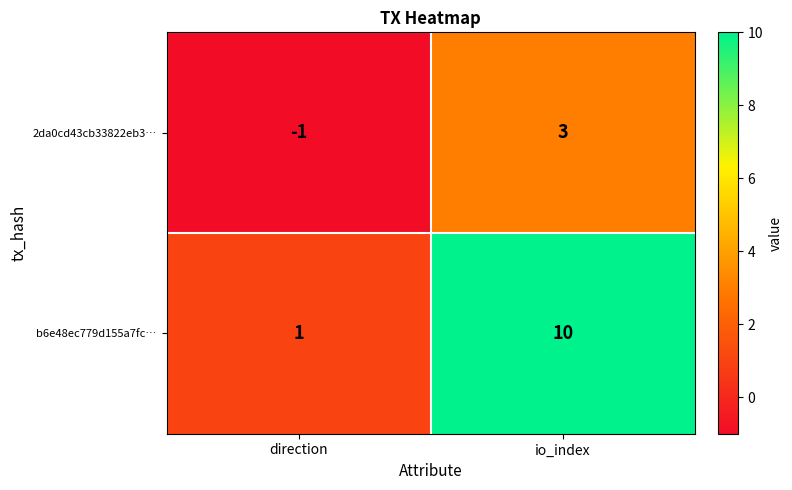

Which series has the largest total across all categories?

b6e48ec779d155a7fc…